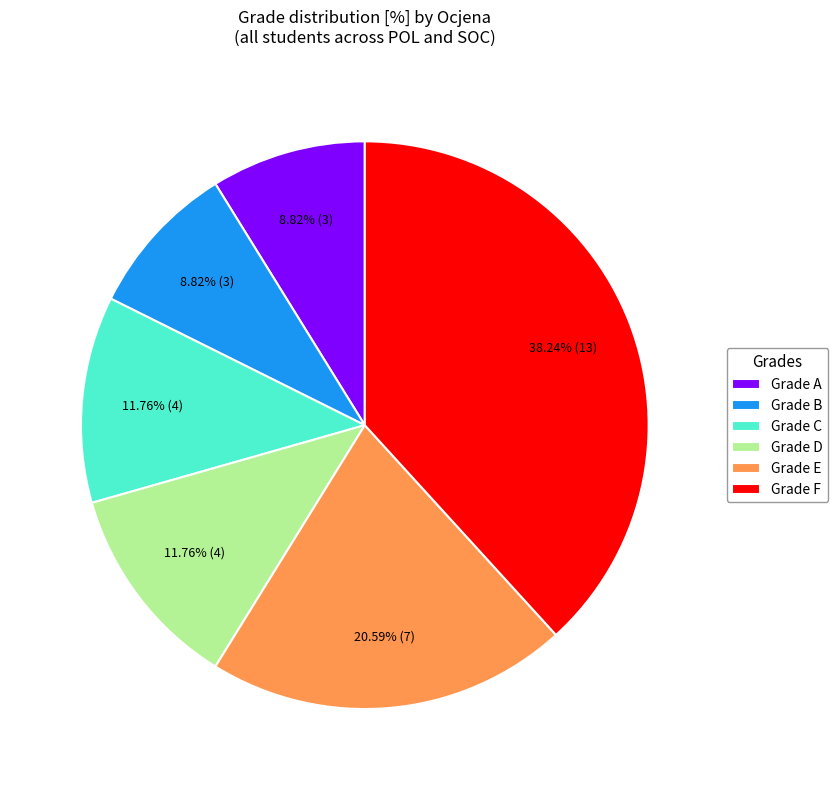

Do Grade D and Grade E together represent more than half of the pie?

No